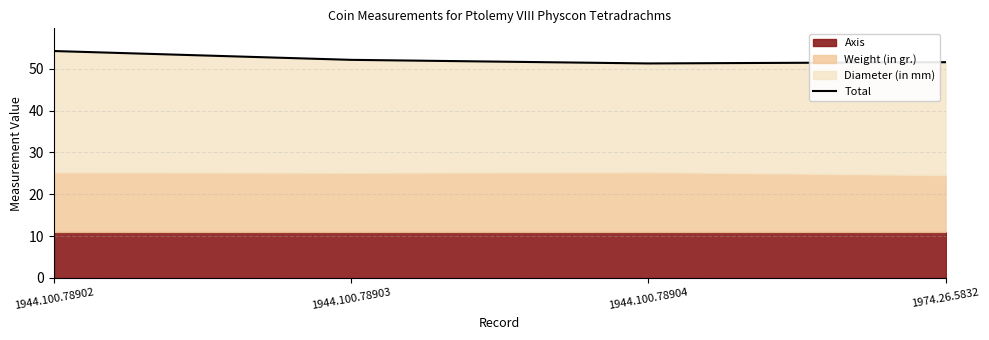

Reading left to right, extract all data points from this chart.

1944.100.78902=54.3	1944.100.78903=52.2	1944.100.78904=51.3	1974.26.5832=51.6